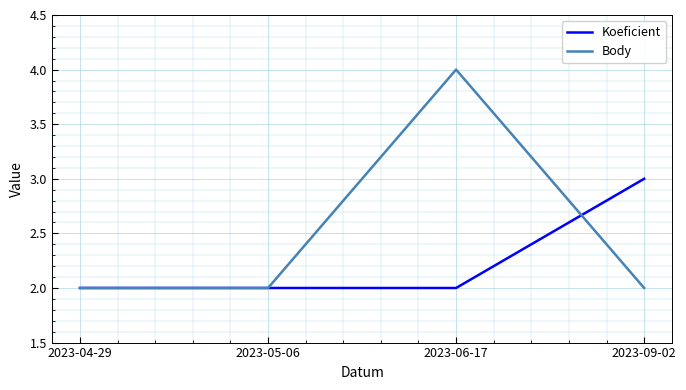

True or false: Body has a value of 2 at 2023-09-02.

True